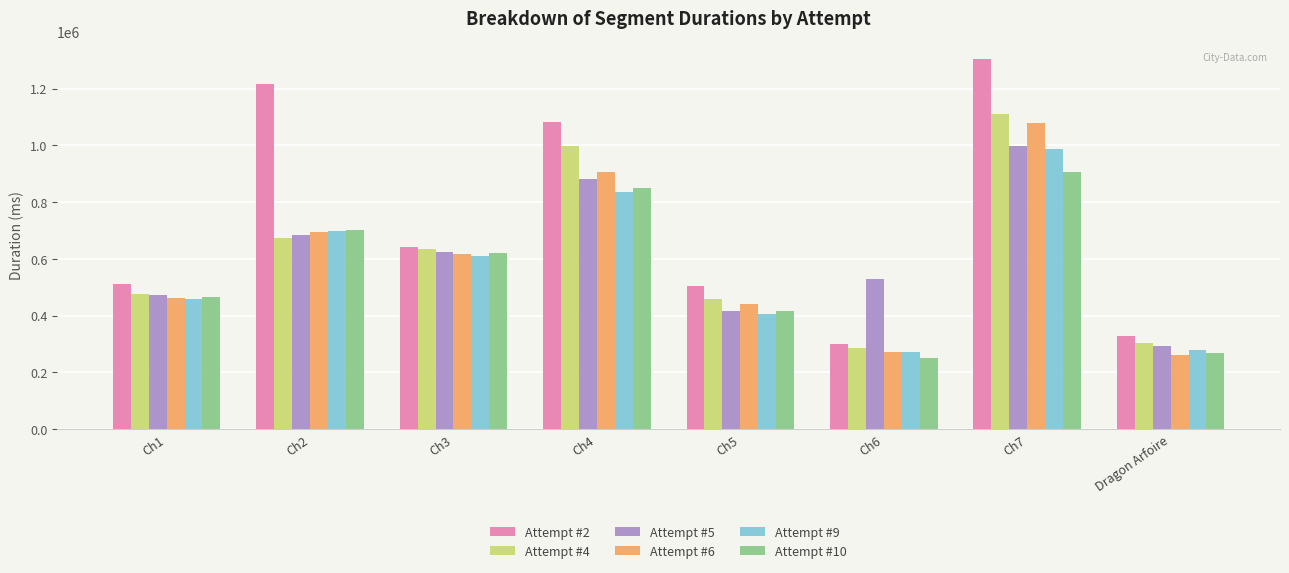

Rank the categories by Attempt #4 value from highest to lowest.

Ch7, Ch4, Ch2, Ch3, Ch1, Ch5, Dragon Arfoire, Ch6